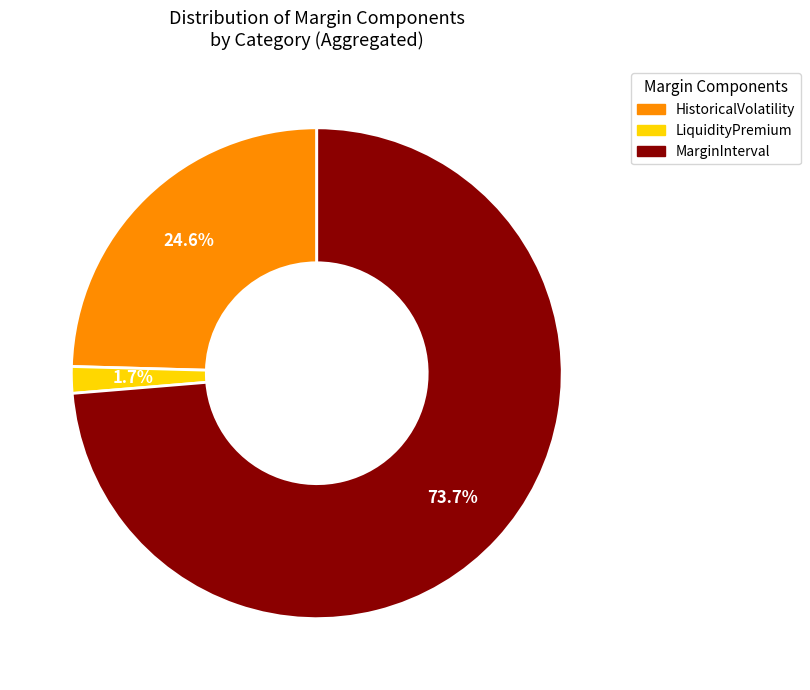

Is there a majority slice in this chart?

Yes